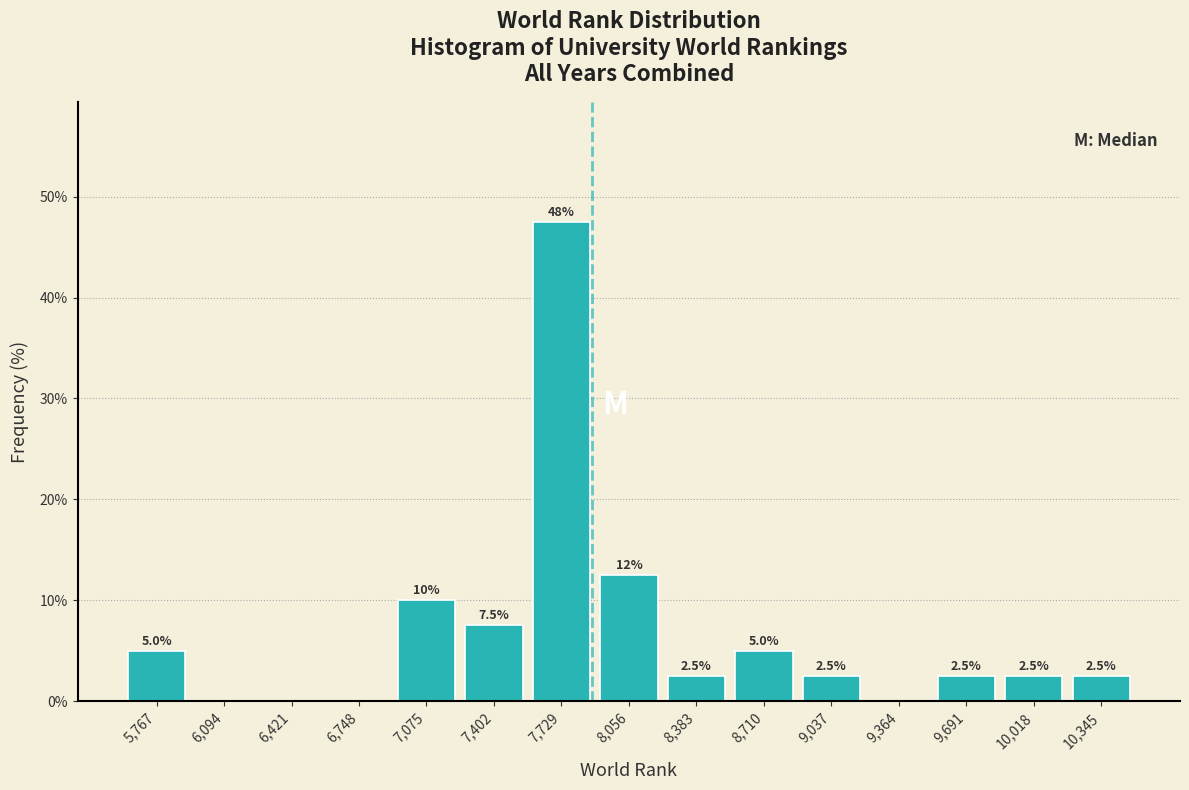

Which range on the x-axis has the tallest bar?

7550 to 7900